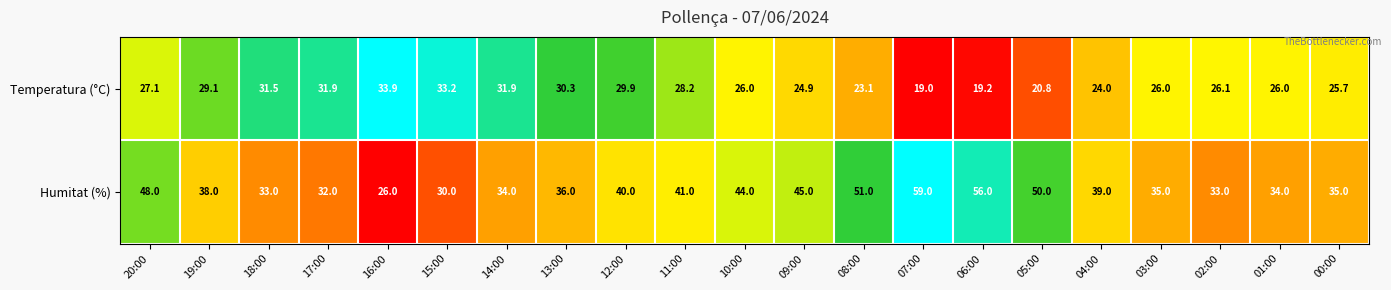

The Temperatura (°C) series shows 30.3 at 13:00. True or false?

True